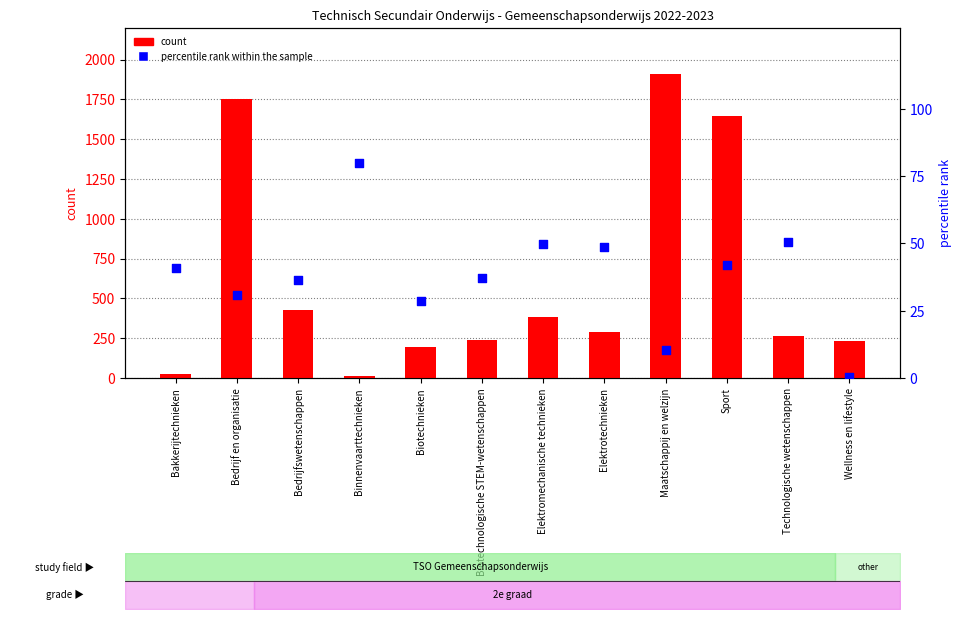

Is the value of count at Elektromechanische technieken greater than the value of percentile rank within the sample at Binnenvaarttechnieken?

Yes